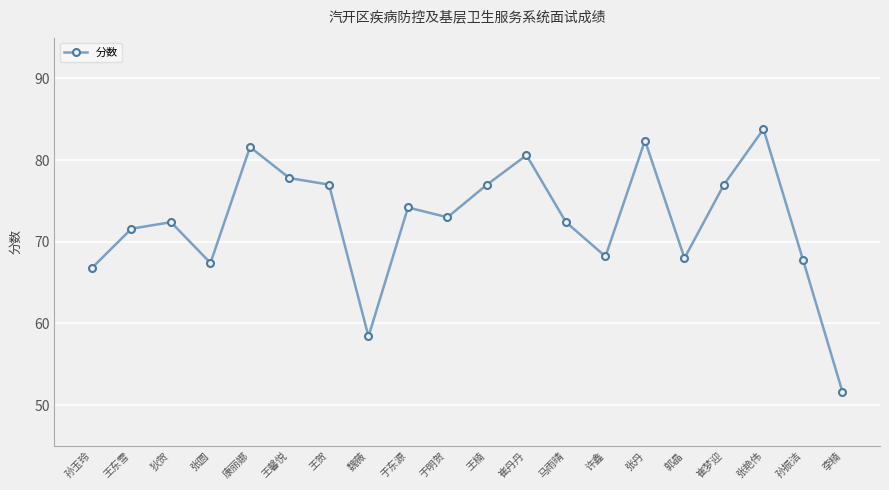

Read the value at 崔丹丹.

80.6